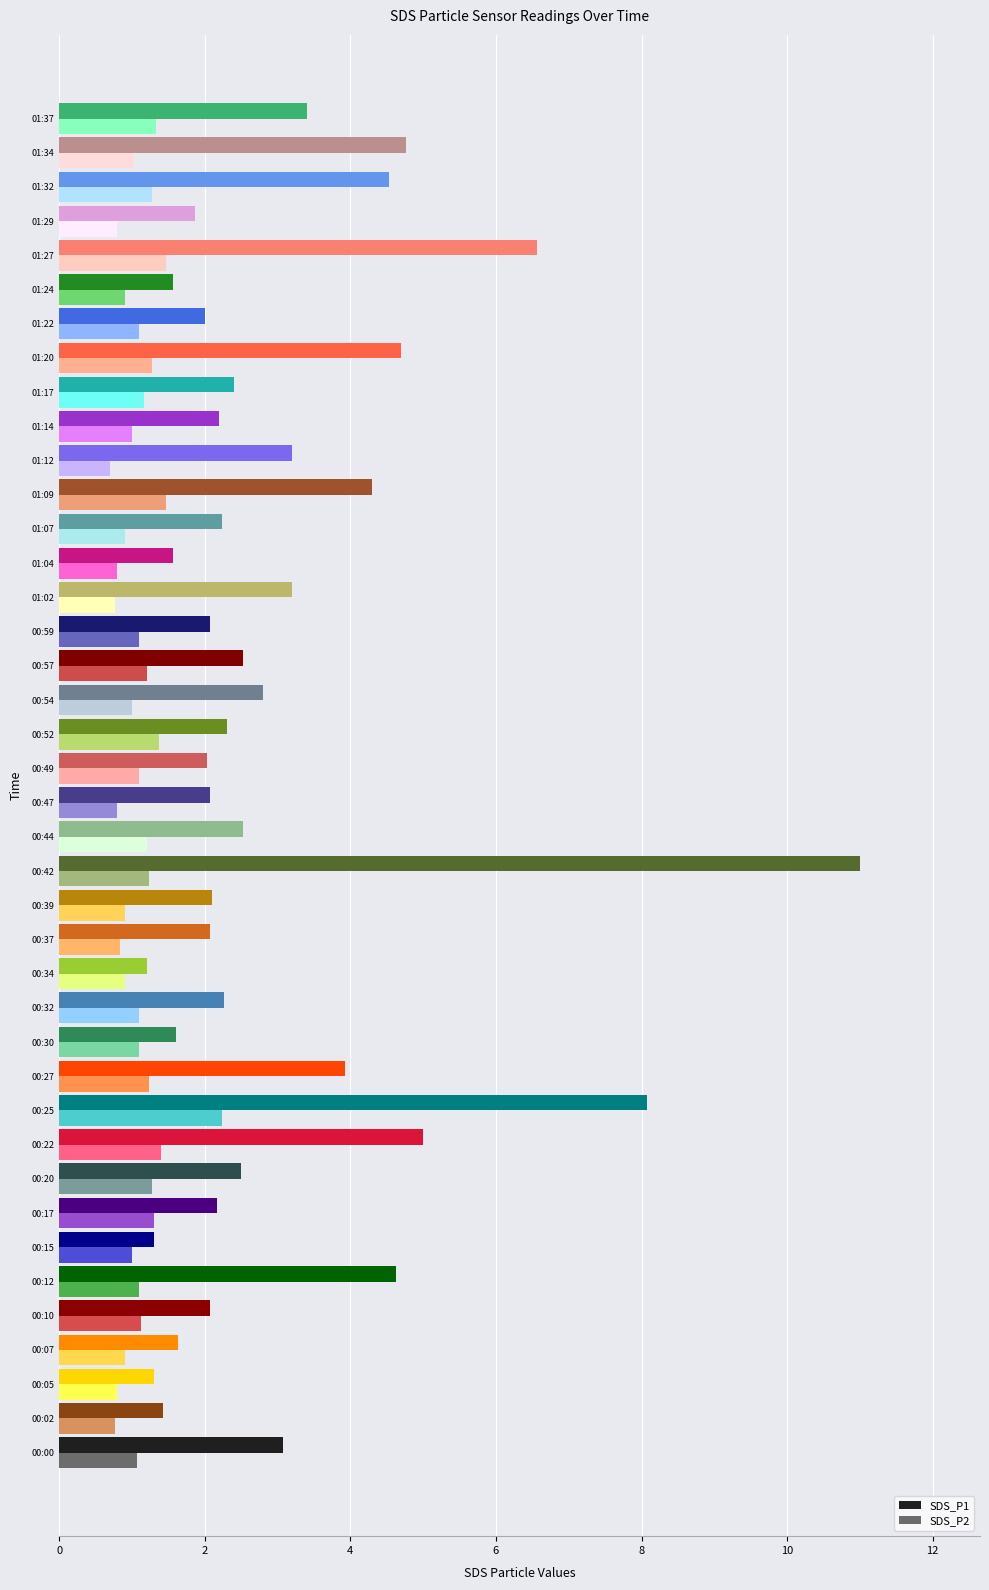

The SDS_P2 series shows 0.8 at 01:02. True or false?

True